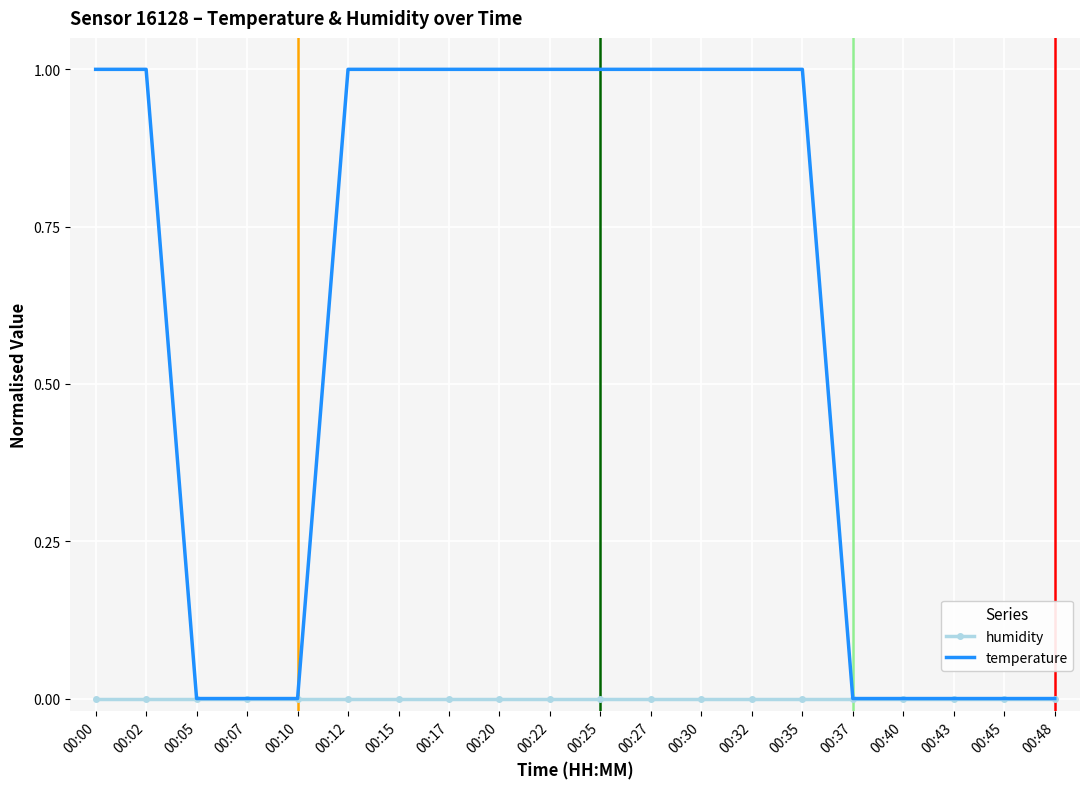

Which series has the largest total across all categories?

temperature